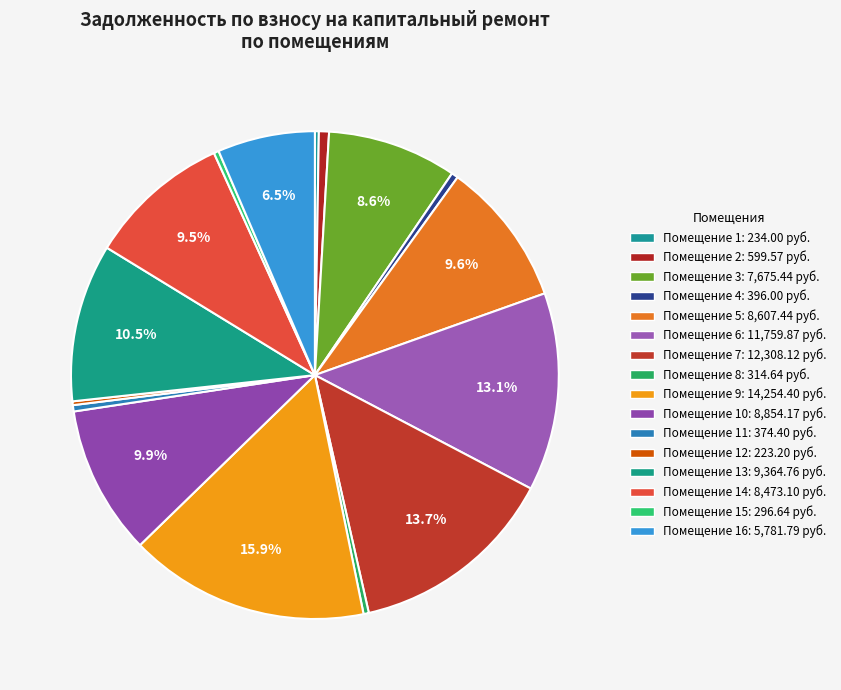

Count the number of slices in the pie.

16